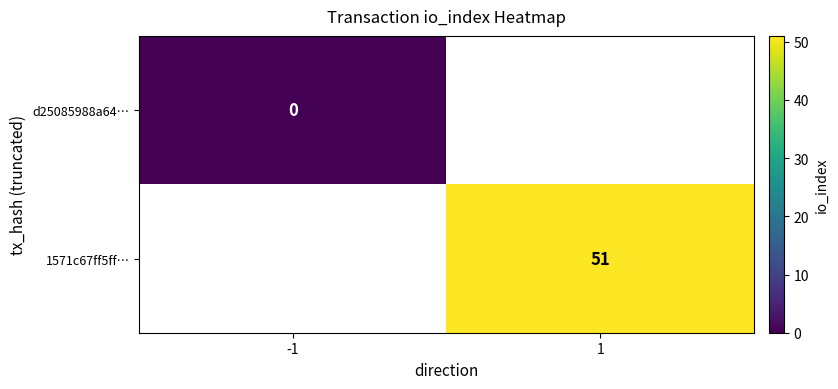

Is it true that 1571c67ff5ff… equals 51 at 1?

True